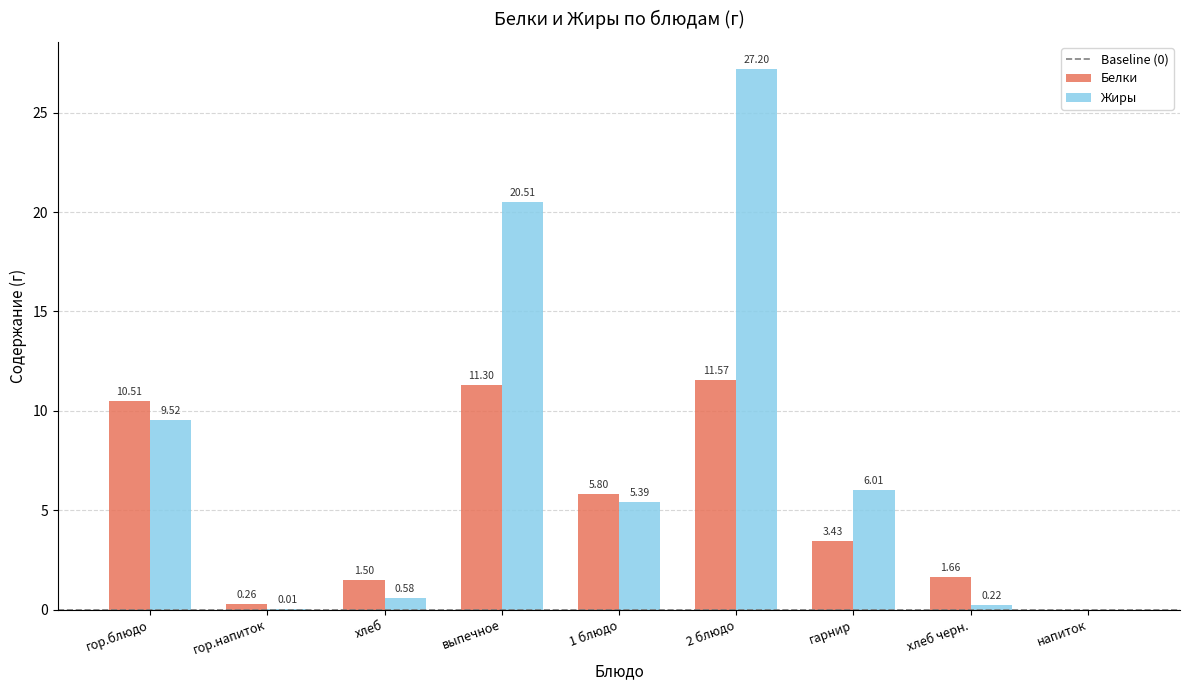

What value does the Жиры series have at 1 блюдо?

5.4